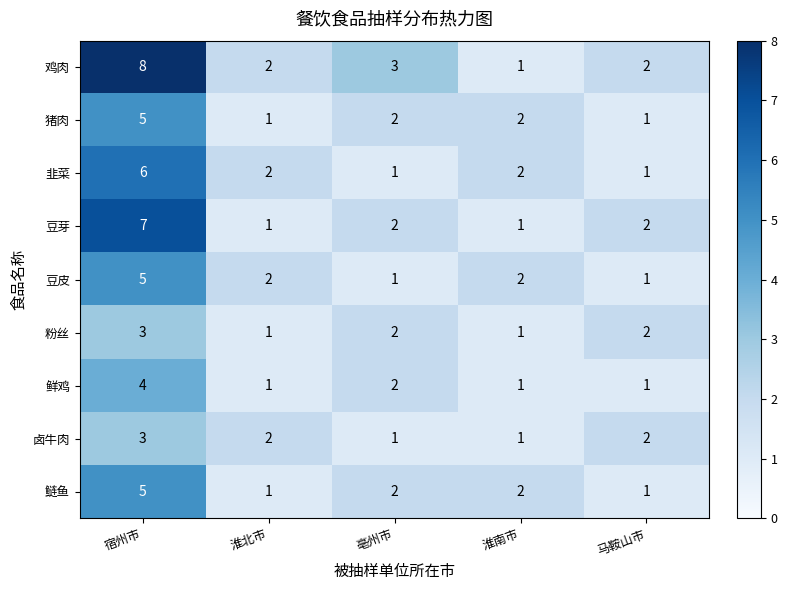

True or false: 豆芽 has a value of 12 at 宿州市.

False